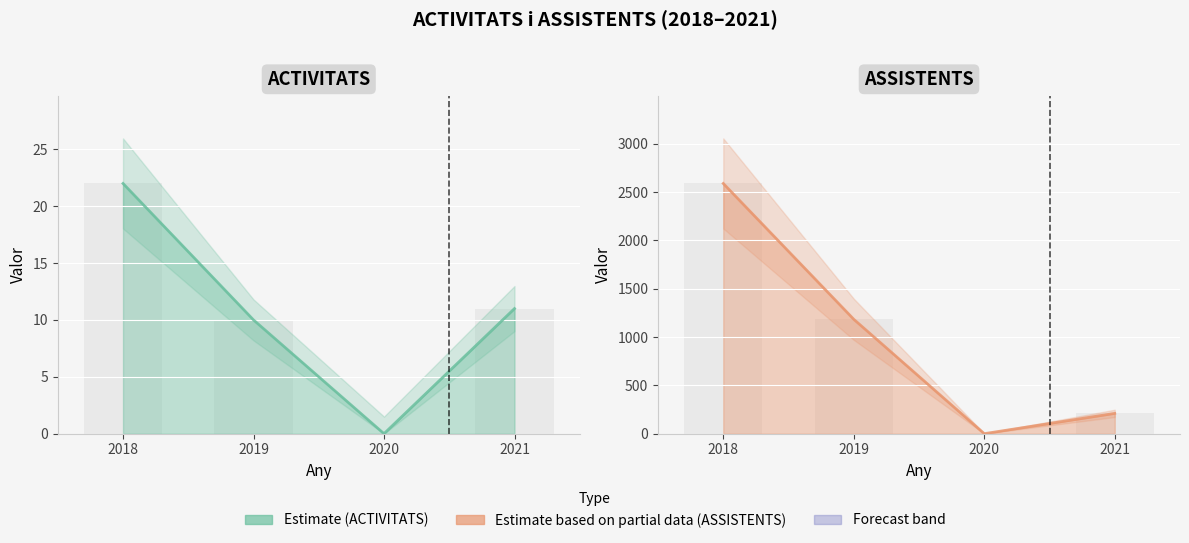

Rank the series by their maximum value, from lowest to highest.

ACTIVITATS line, ASSISTENTS line